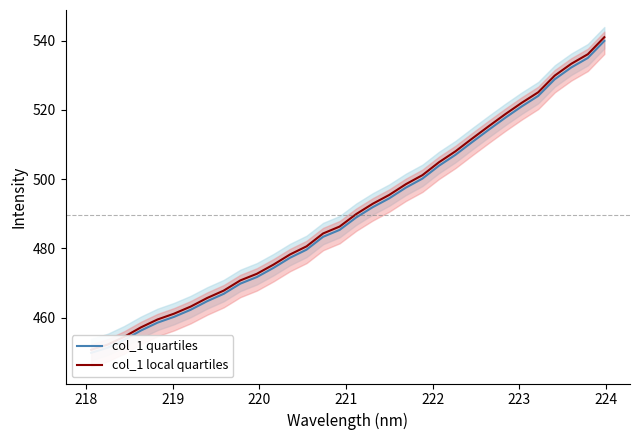

Does the chart display data point markers on the line(s)?

No